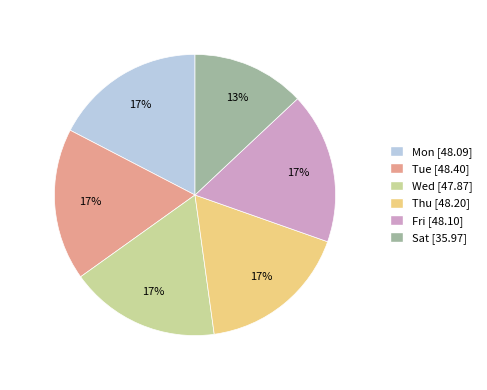

What percentage is the Thu slice, to the nearest percent?

17%